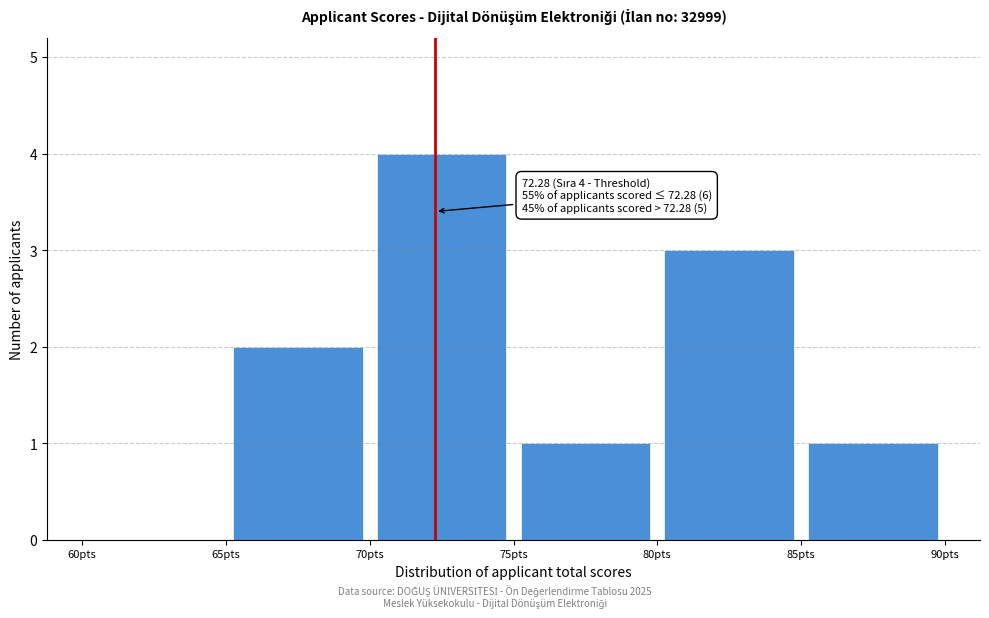

Over which range of the x-axis is the bar tallest?

70 to 75